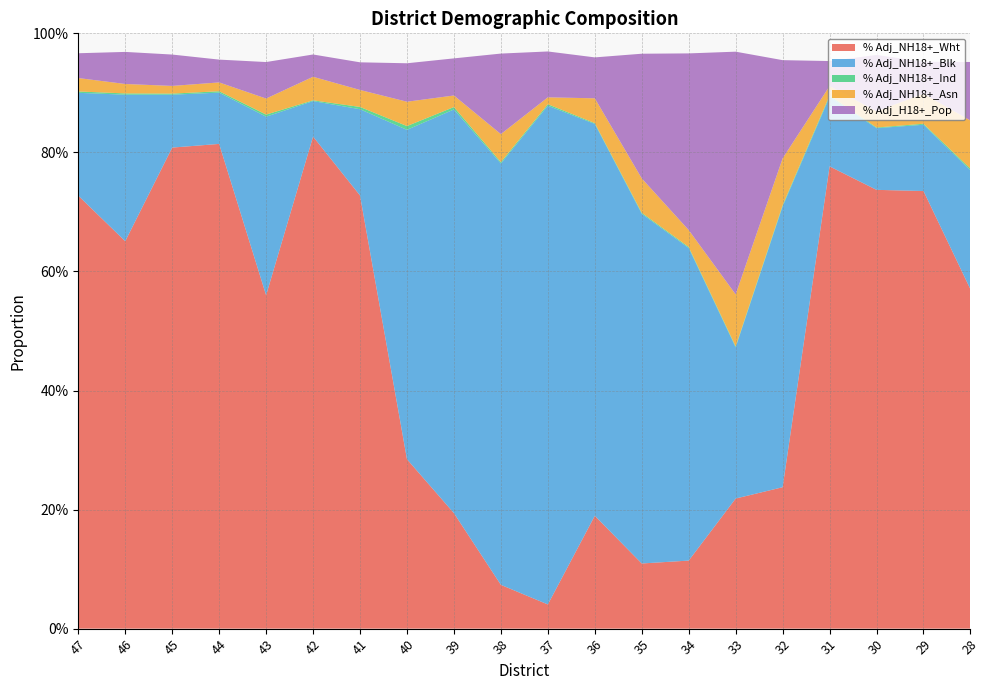

Reading right to left, transcribe all the data shown in this chart.

% Adj_NH18+_Wht: 28=0.6	29=0.7	30=0.7	31=0.8	32=0.2	33=0.2	34=0.1	35=0.1	36=0.2	37=0.0	38=0.1	39=0.2	40=0.3	41=0.7	42=0.8	43=0.6	44=0.8	45=0.8	46=0.7	47=0.7
% Adj_NH18+_Blk: 28=0.2	29=0.1	30=0.1	31=0.1	32=0.5	33=0.3	34=0.5	35=0.6	36=0.7	37=0.8	38=0.7	39=0.7	40=0.6	41=0.1	42=0.1	43=0.3	44=0.1	45=0.1	46=0.2	47=0.2
% Adj_NH18+_Ind: 28=0.0	29=0.0	30=0.0	31=0.0	32=0.0	33=0.0	34=0.0	35=0.0	36=0.0	37=0.0	38=0.0	39=0.0	40=0.0	41=0.0	42=0.0	43=0.0	44=0.0	45=0.0	46=0.0	47=0.0
% Adj_NH18+_Asn: 28=0.1	29=0.1	30=0.0	31=0.0	32=0.1	33=0.1	34=0.0	35=0.1	36=0.0	37=0.0	38=0.0	39=0.0	40=0.0	41=0.0	42=0.0	43=0.0	44=0.0	45=0.0	46=0.0	47=0.0
% Adj_H18+_Pop: 28=0.1	29=0.1	30=0.1	31=0.0	32=0.2	33=0.4	34=0.3	35=0.2	36=0.1	37=0.1	38=0.1	39=0.1	40=0.1	41=0.0	42=0.0	43=0.1	44=0.0	45=0.1	46=0.1	47=0.0